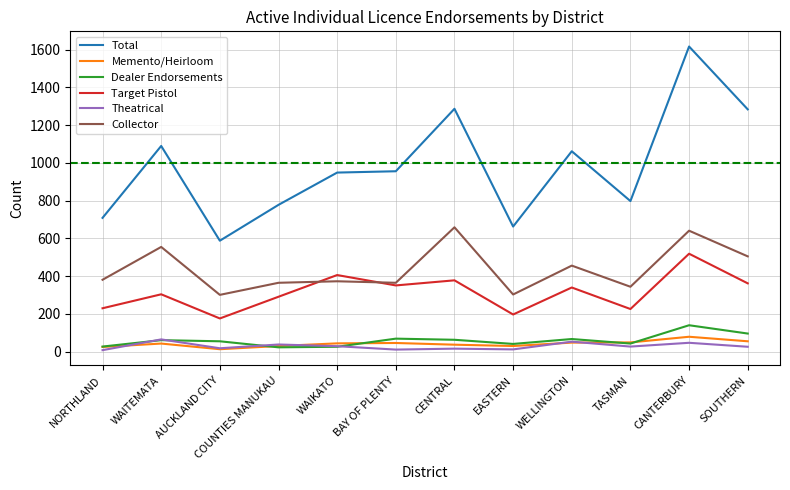

Which category has the highest value across all series?

CANTERBURY